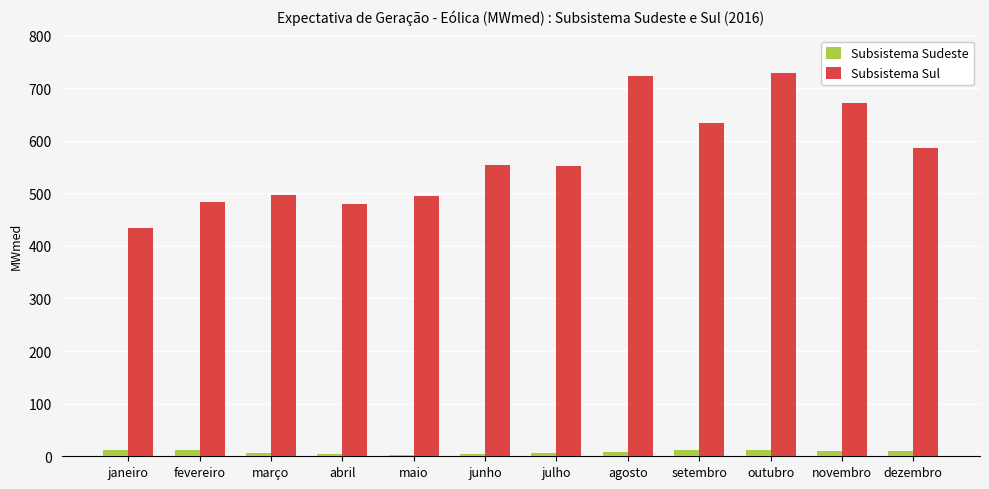

The Subsistema Sul series shows 434.7 at janeiro. True or false?

True